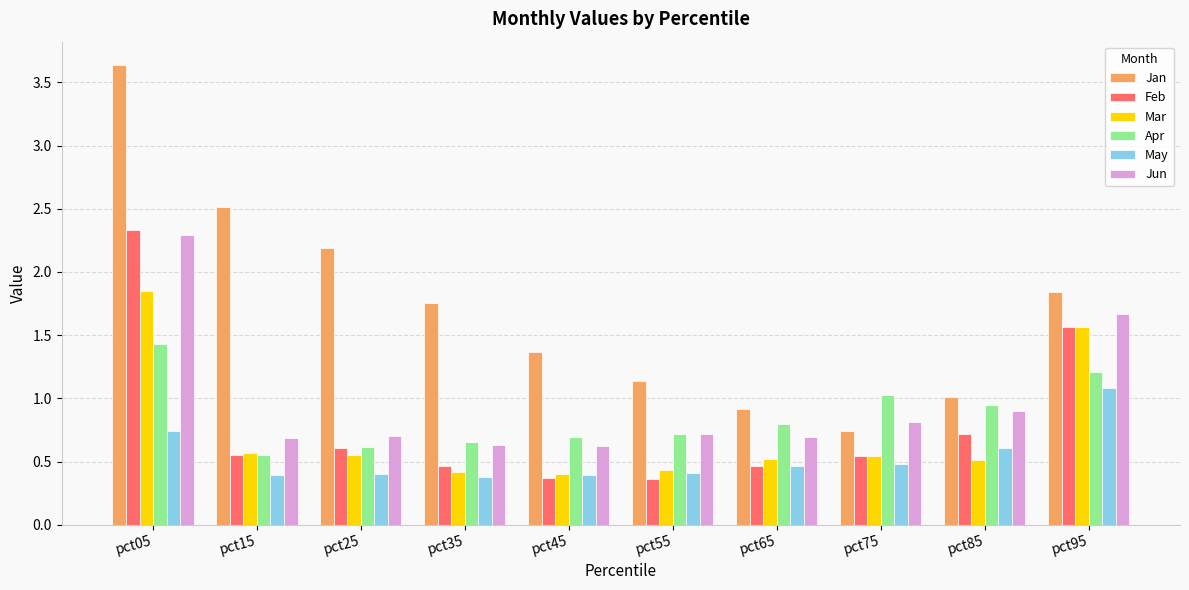

What is the spread (max minus min) of values at pct05?

2.9